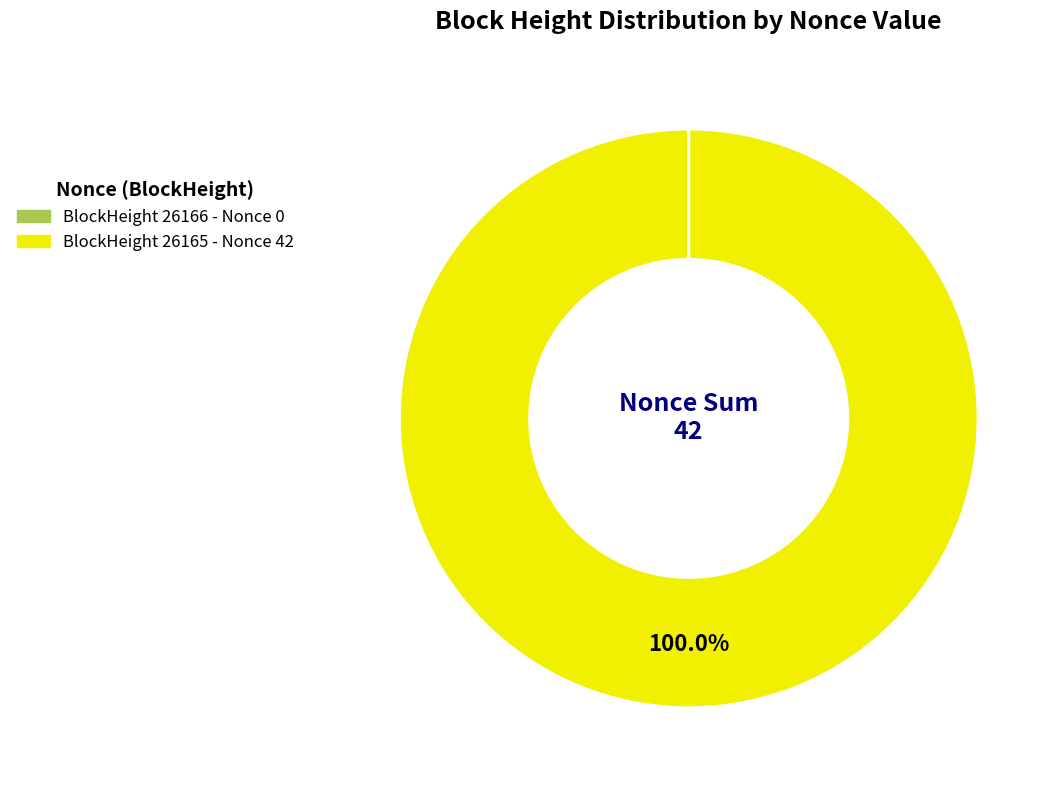

Is there any slice that represents more than half of the pie?

Yes